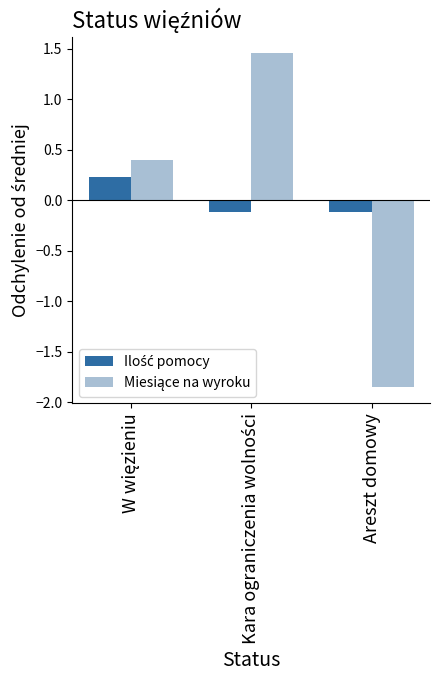

Which label corresponds to the smallest value in the chart?

Areszt domowy